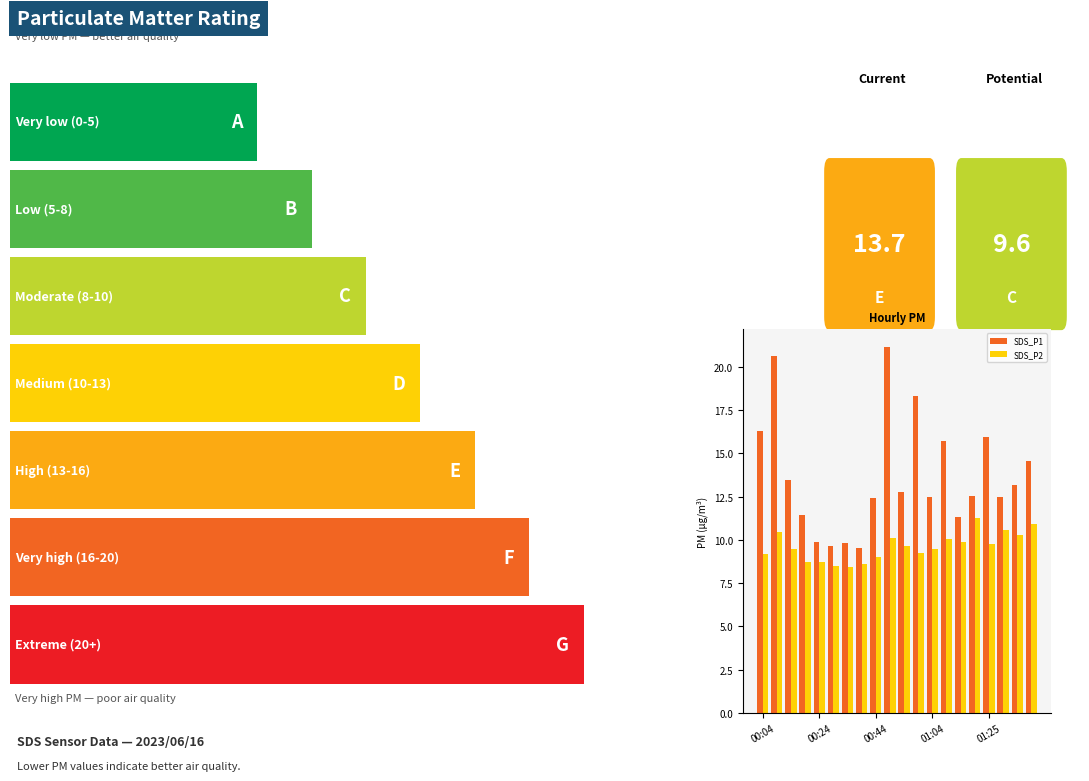

Count the number of data series in this chart.

2